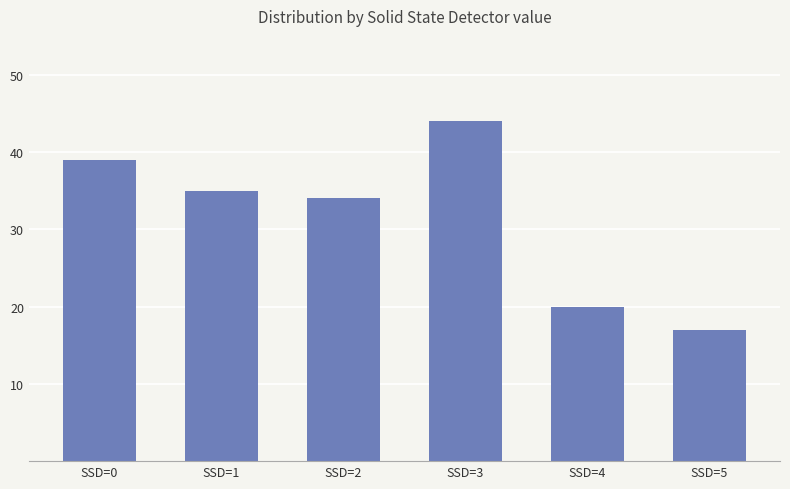

Are the bars grouped side by side (vs. stacked)?

No